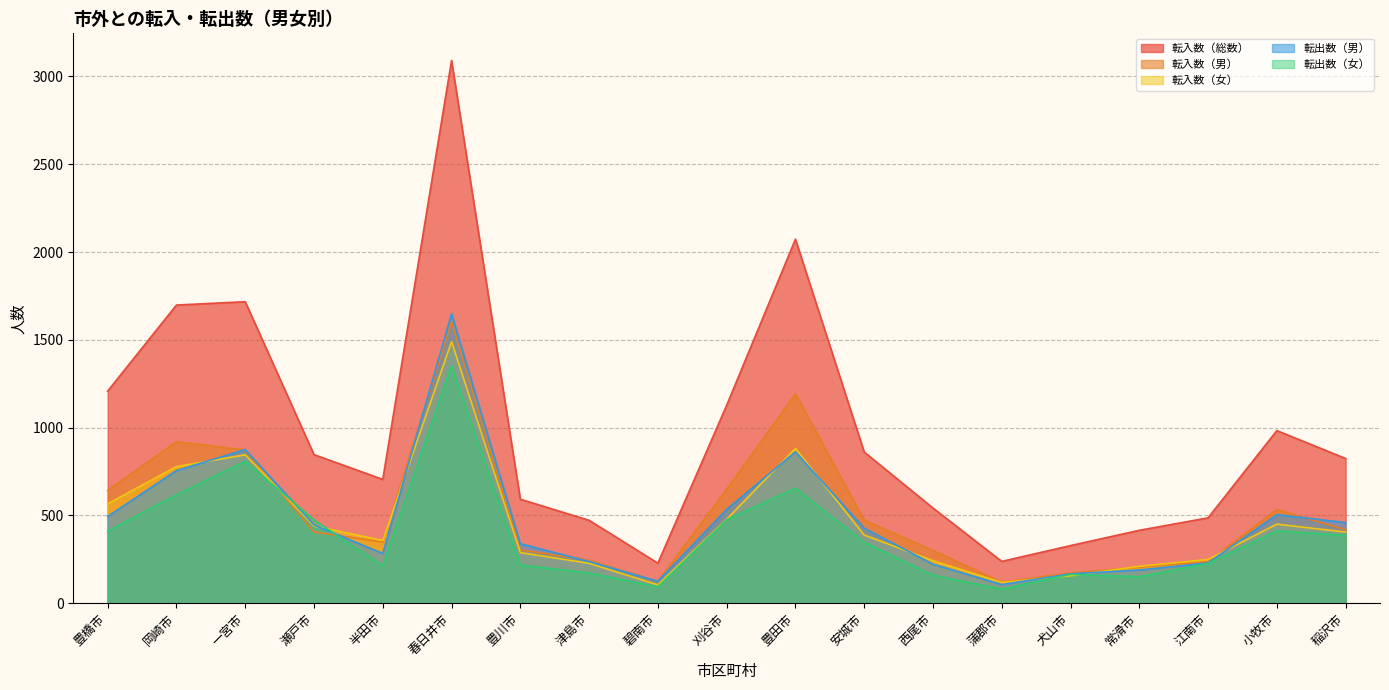

What is the difference between the second highest and minimum values in the 転出数（男） series?

769